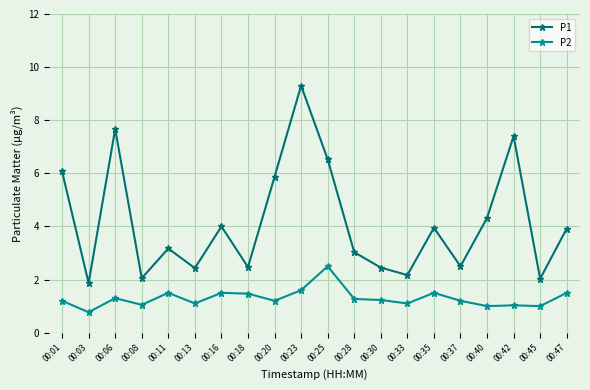

At which label does P2 first exceed 1?

00:01